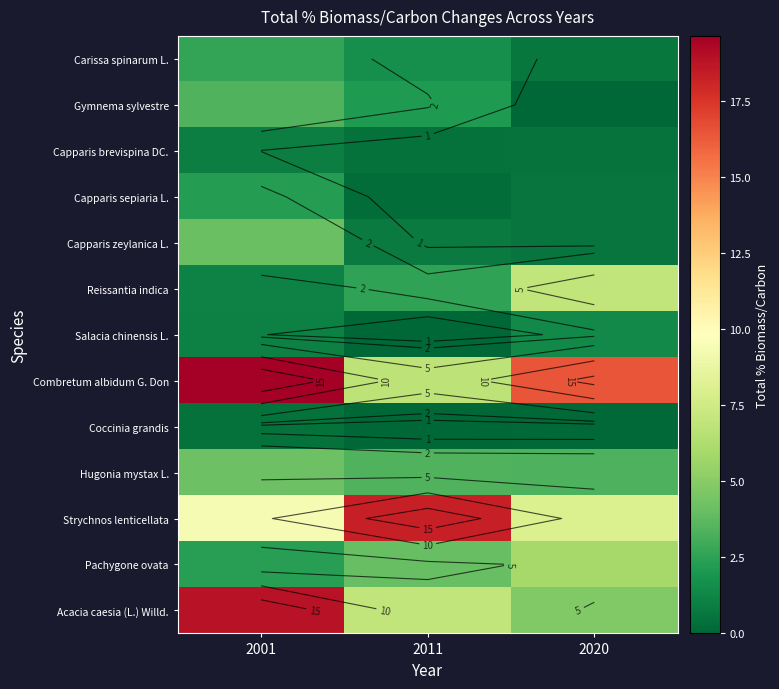

Which series has the largest total across all categories?

Combretum albidum G. Don